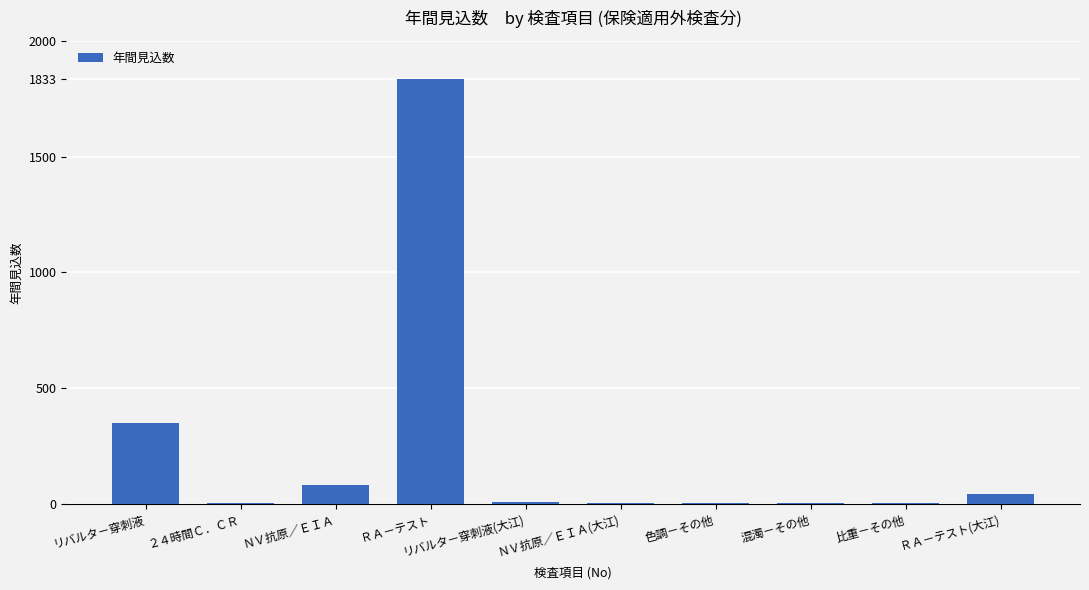

Where is the data nearest to the value 917?

リバルタ－穿刺液